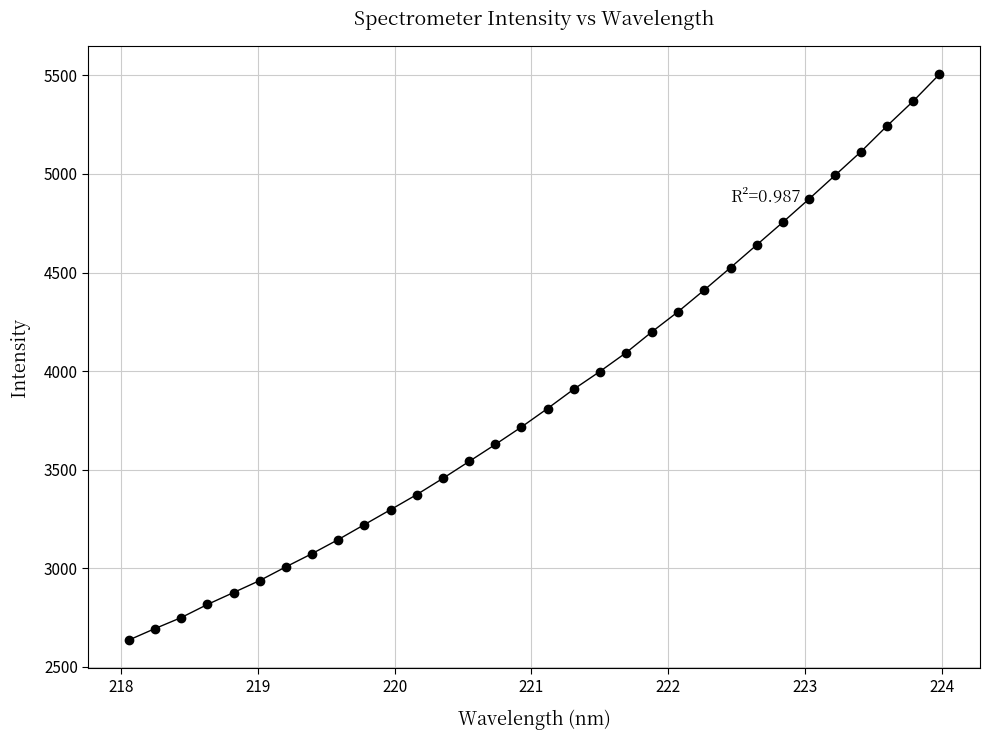

What is the smallest value displayed?

2635.9